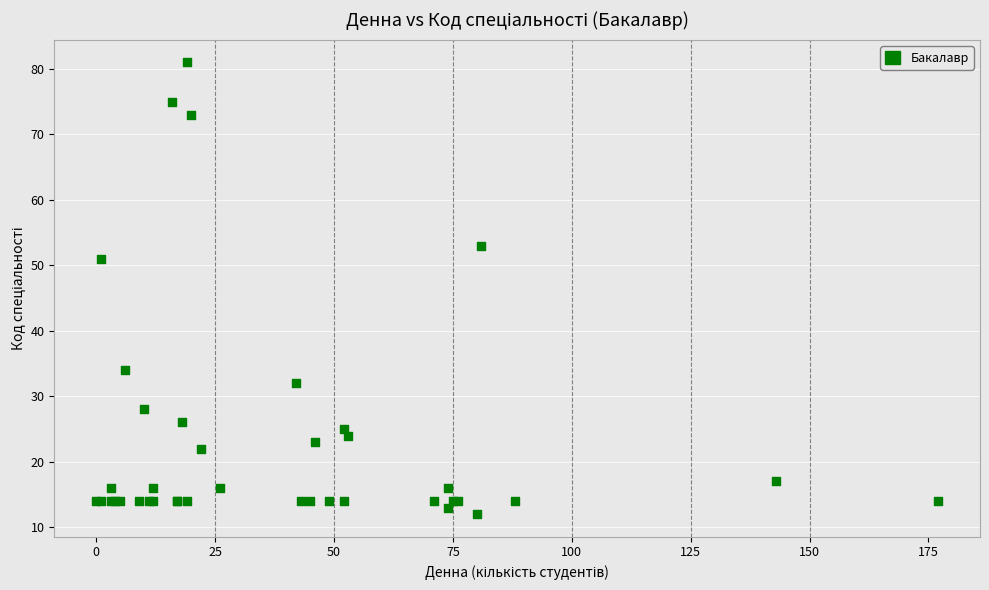

What Y value in the scatter plot is closest to 46?

51